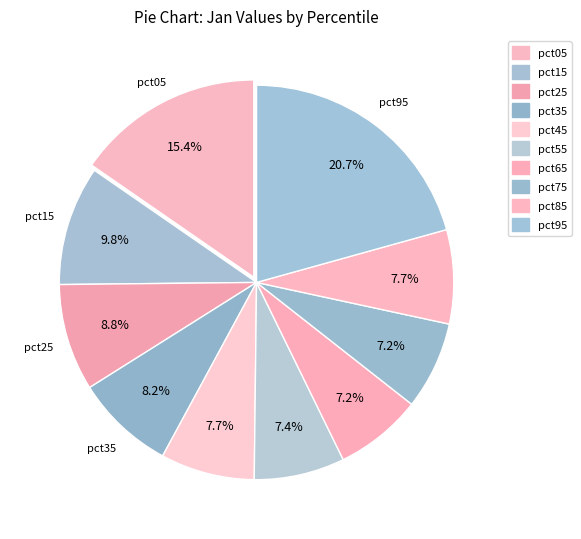

How many slices are in this pie chart?

10